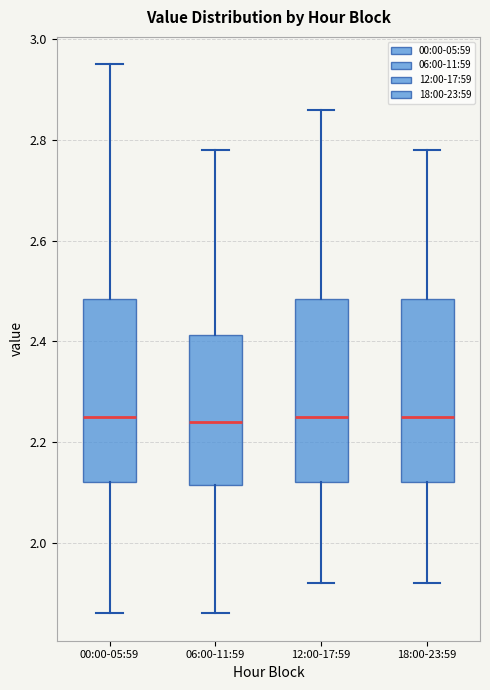

Reading left to right, transcribe this box plot: for each box, give where its median line is, the range the box spans, and where its two whiskers end, as read against the y-axis. The values are not printed on the chart, so give them approximately, as read against the axis.

00:00-05:59: median 2.26, box 2.12 to 2.48, whiskers 1.86 to 2.96
06:00-11:59: median 2.24, box 2.12 to 2.42, whiskers 1.86 to 2.78
12:00-17:59: median 2.26, box 2.12 to 2.48, whiskers 1.92 to 2.86
18:00-23:59: median 2.26, box 2.12 to 2.48, whiskers 1.92 to 2.78